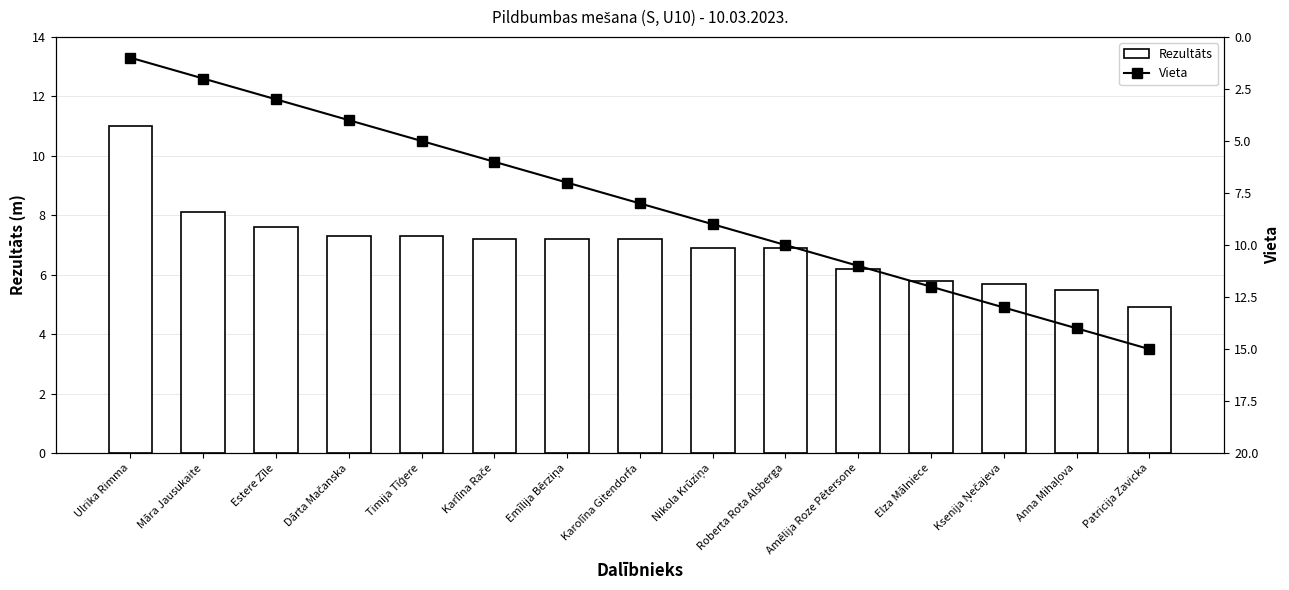

At which category is the sum across all series the highest?

Patricija Zavicka